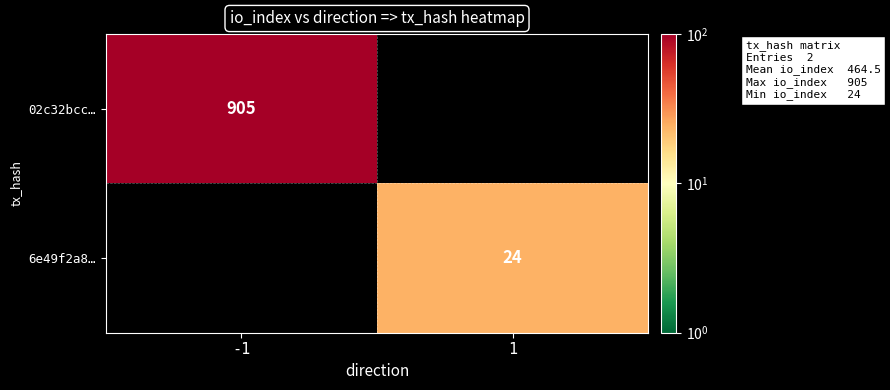

Is it true that 6e49f2a8… equals 24 at 1?

True